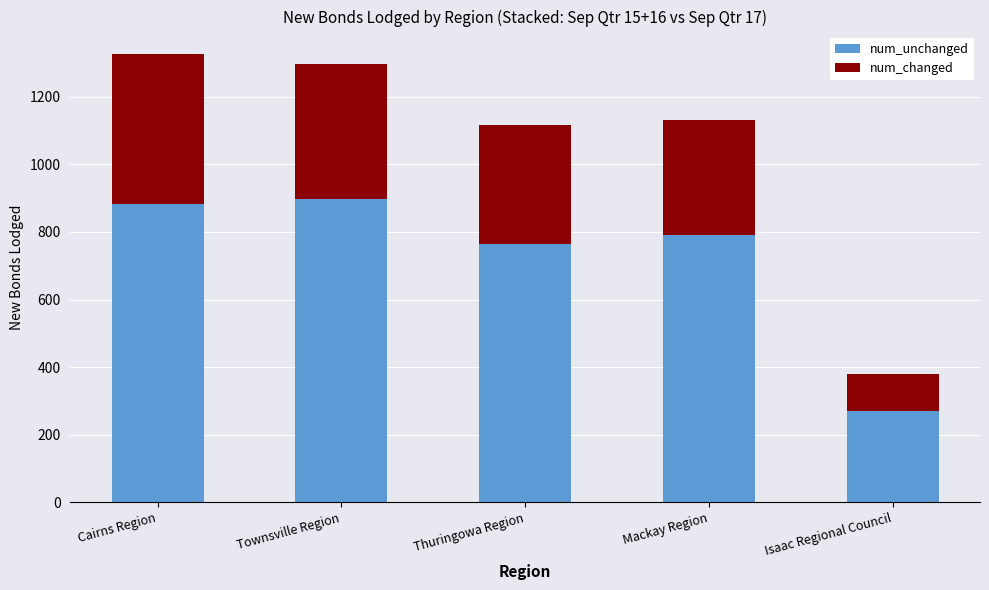

What is the total value across all series at Isaac Regional Council?

379